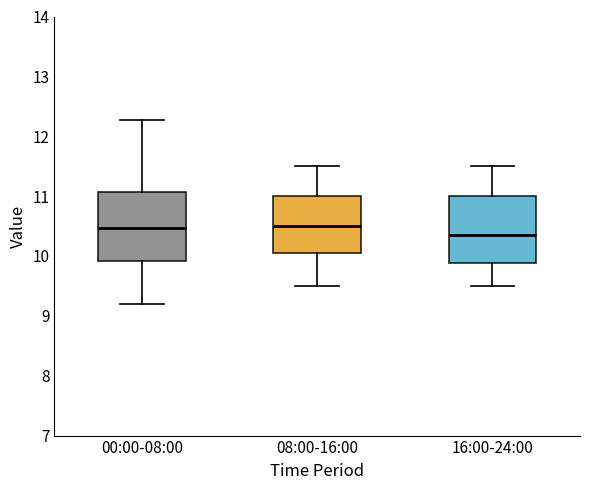

Where is the upper edge of the box for 00:00-08:00 on the y-axis? The values are not printed on the chart, so give them approximately, as read against the axis.

11.1